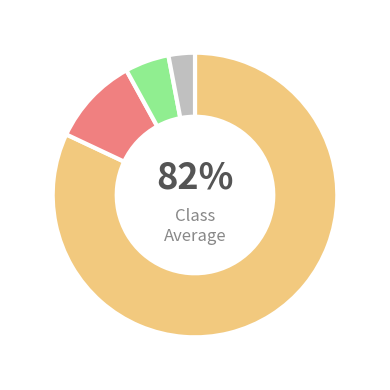

Is there any slice that represents more than half of the pie?

Yes